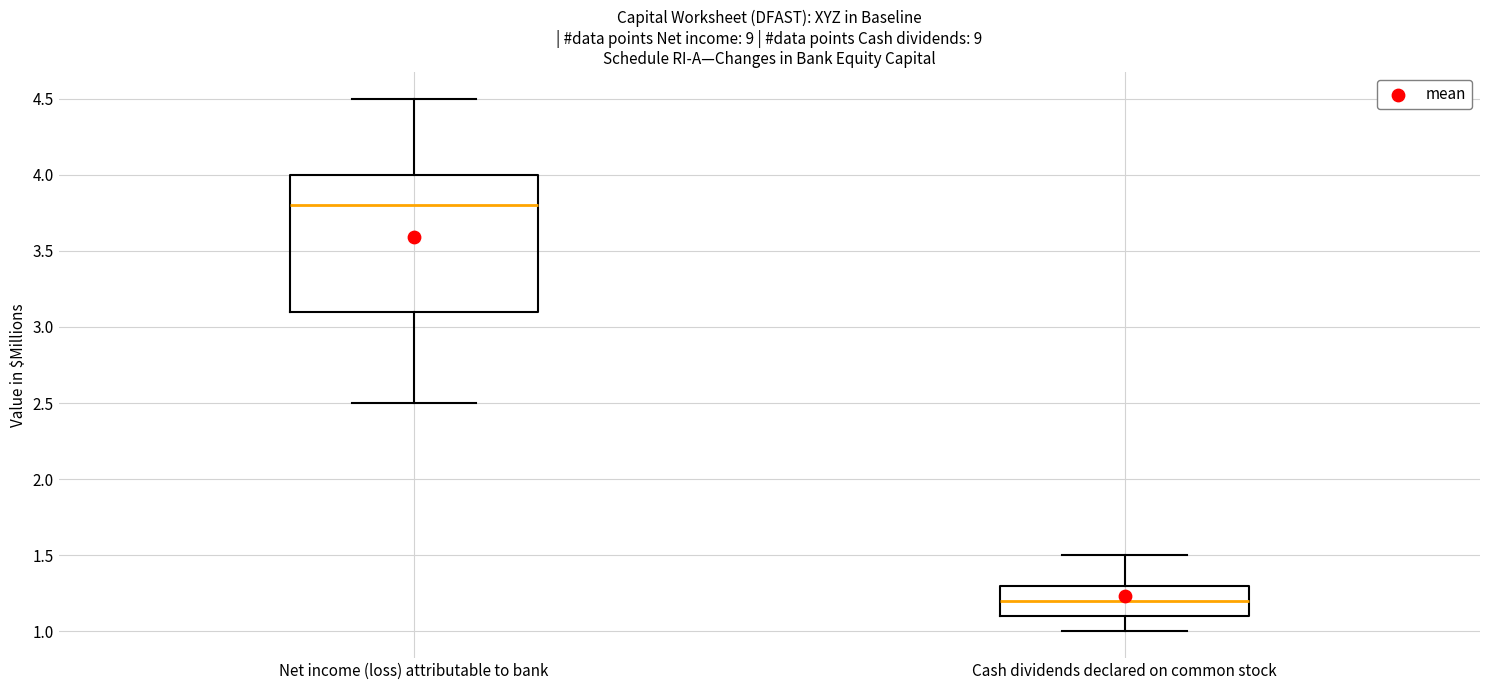

Reading left to right, read every box against the y-axis: the position of its median line, the range the box covers, and the ends of its whiskers. The values are not printed on the chart, so give them approximately, as read against the axis.

Net income (loss) attributable to bank: median 3.8, box 3.1 to 4.0, whiskers 2.5 to 4.5
Cash dividends declared on common stock: median 1.2, box 1.1 to 1.3, whiskers 1.0 to 1.5